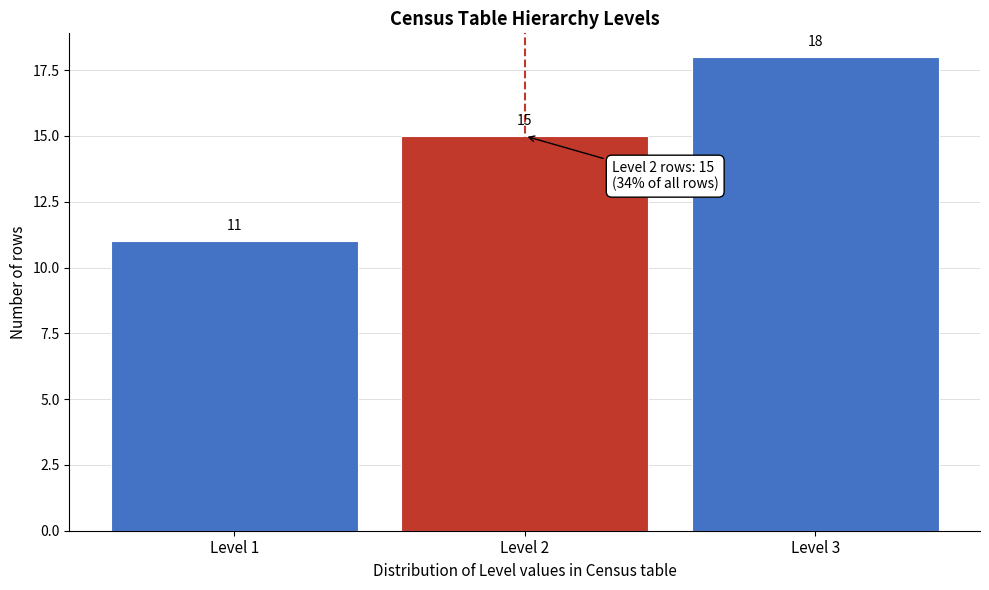

How tall is the bar that spans 1.5 to 2.5 on the x-axis?

15